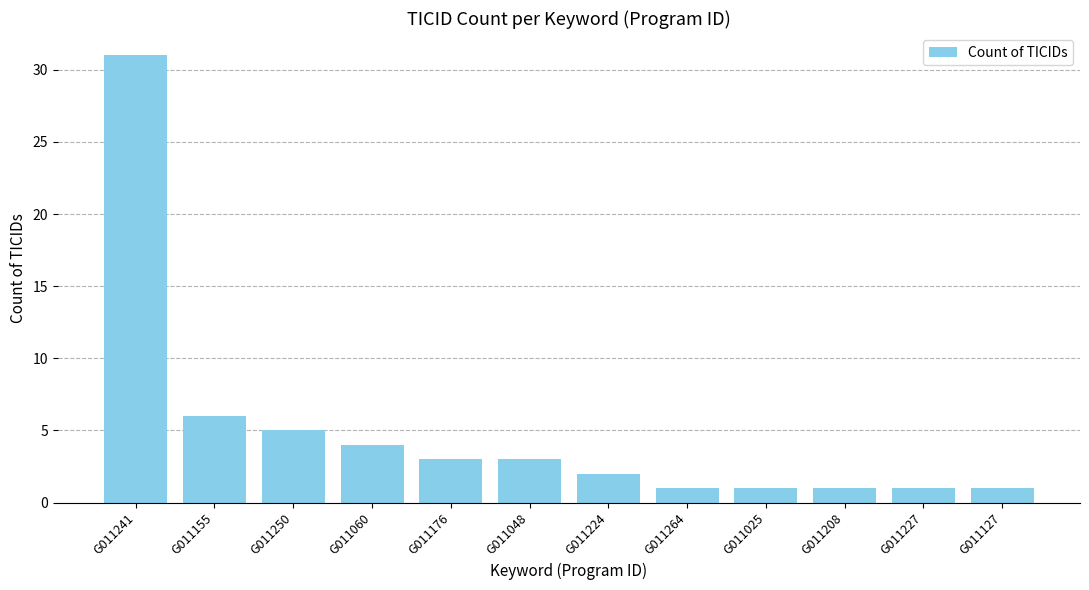

Are the bars horizontal?

No